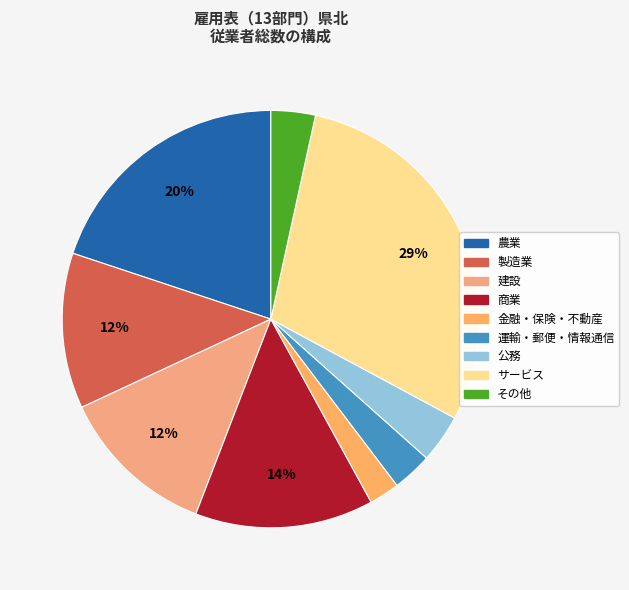

What percentage is the 運輸・郵便・情報通信 slice, to the nearest percent?

3%